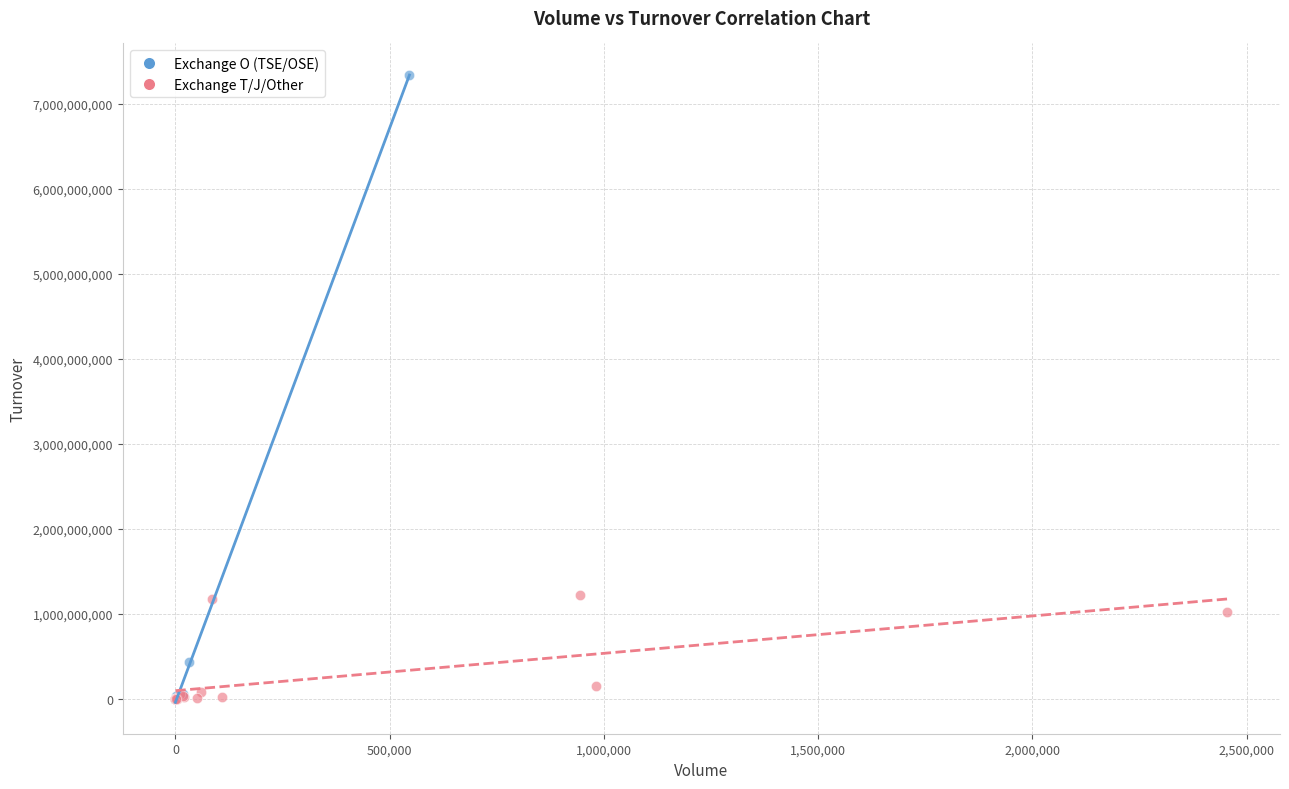

Which series has the largest Y range (max minus min)?

Exchange O (TSE/OSE)